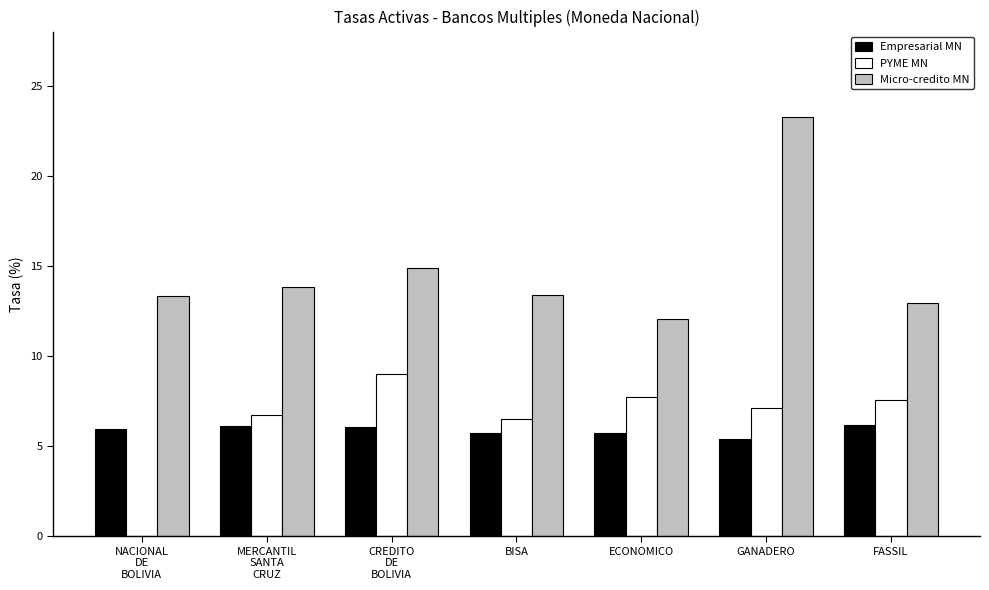

True or false: Micro-credito MN has a value of 9.0 at FASSIL.

False